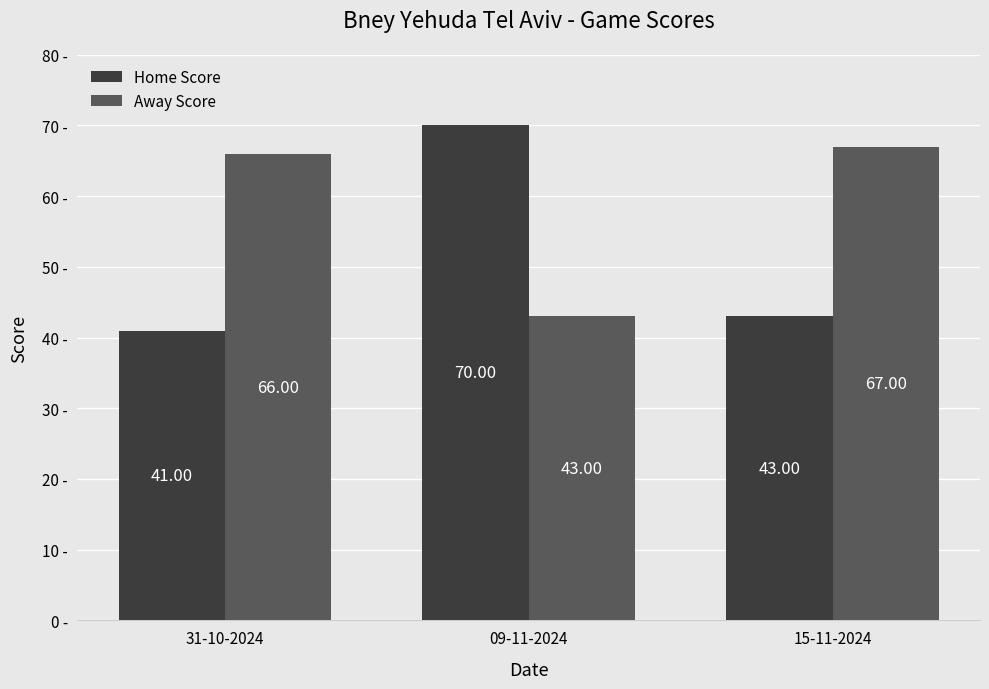

How many bars are there in total?

6